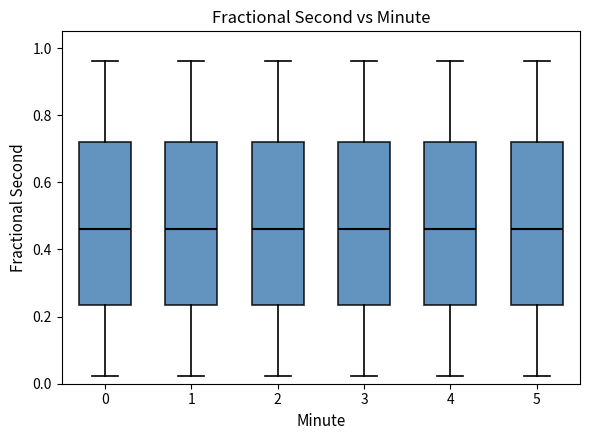

Reading left to right, read every box against the y-axis: the position of its median line, the range the box covers, and the ends of its whiskers. The values are not printed on the chart, so give them approximately, as read against the axis.

0: median 0.46, box 0.24 to 0.72, whiskers 0.02 to 0.96
1: median 0.46, box 0.24 to 0.72, whiskers 0.02 to 0.96
2: median 0.46, box 0.24 to 0.72, whiskers 0.02 to 0.96
3: median 0.46, box 0.24 to 0.72, whiskers 0.02 to 0.96
4: median 0.46, box 0.24 to 0.72, whiskers 0.02 to 0.96
5: median 0.46, box 0.24 to 0.72, whiskers 0.02 to 0.96